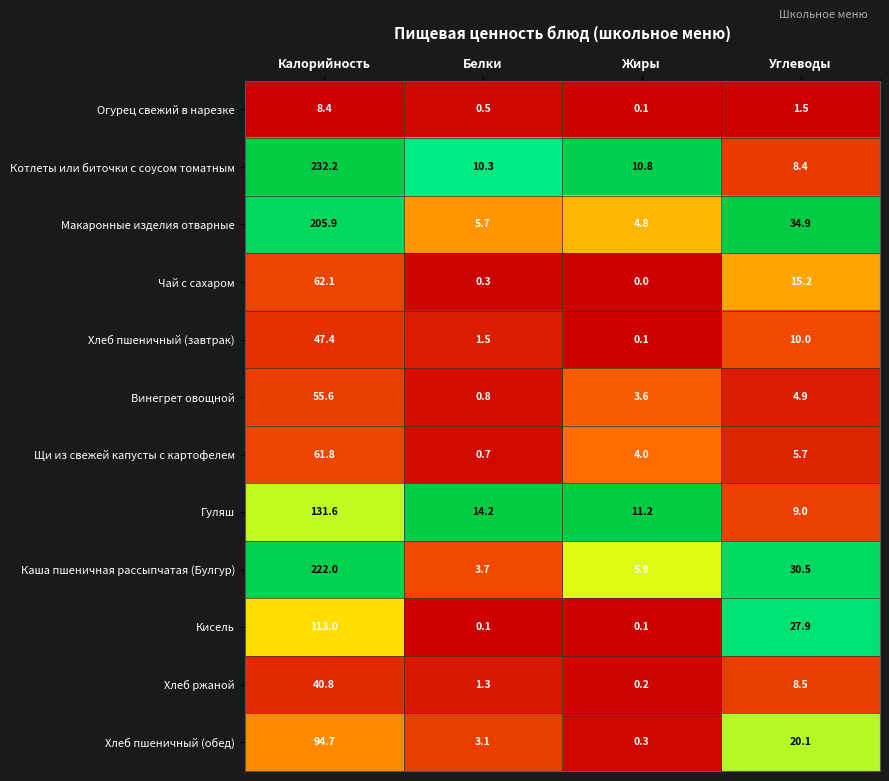

The value of Хлеб пшеничный (завтрак) at Белки is 1.5. True or false?

True